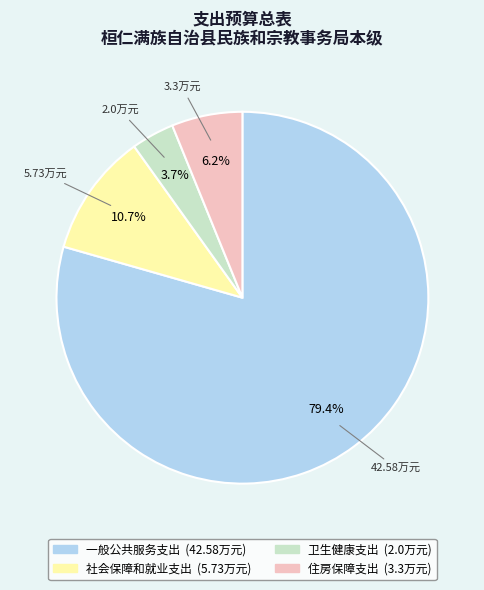

What percentage is the 一般公共服务支出 slice, to the nearest percent?

79%